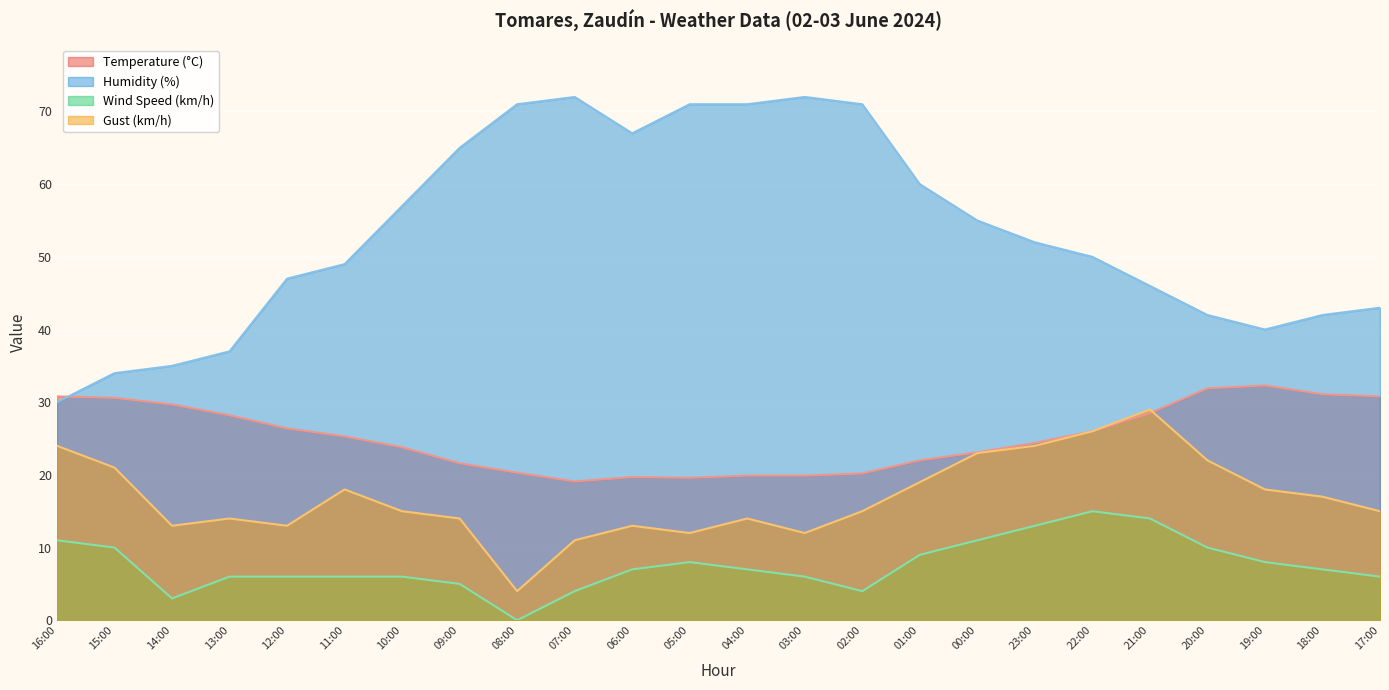

What is the label of the 11th point from the right?

03:00